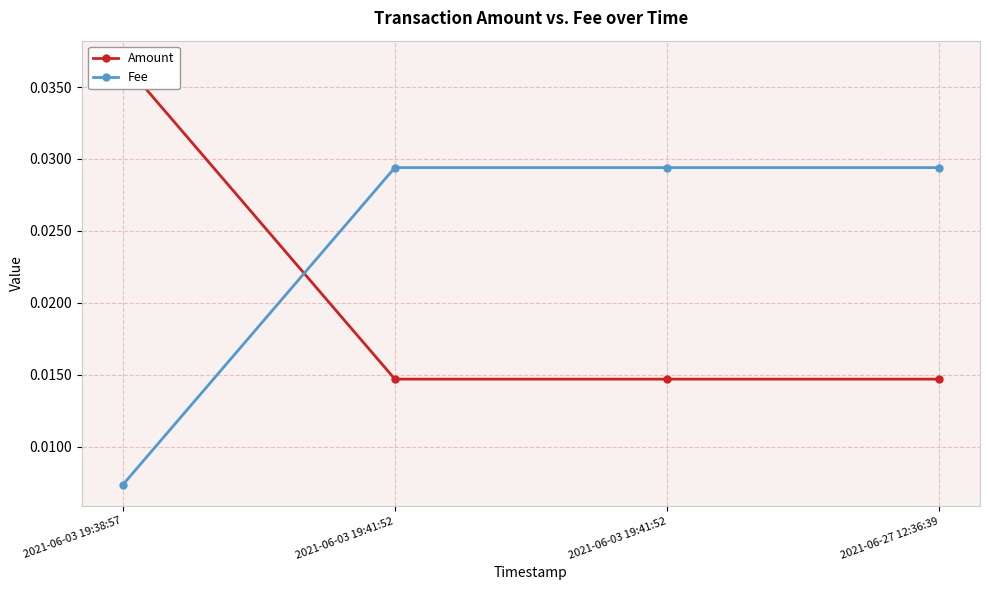

What is the sum of all Fee values?

0.1